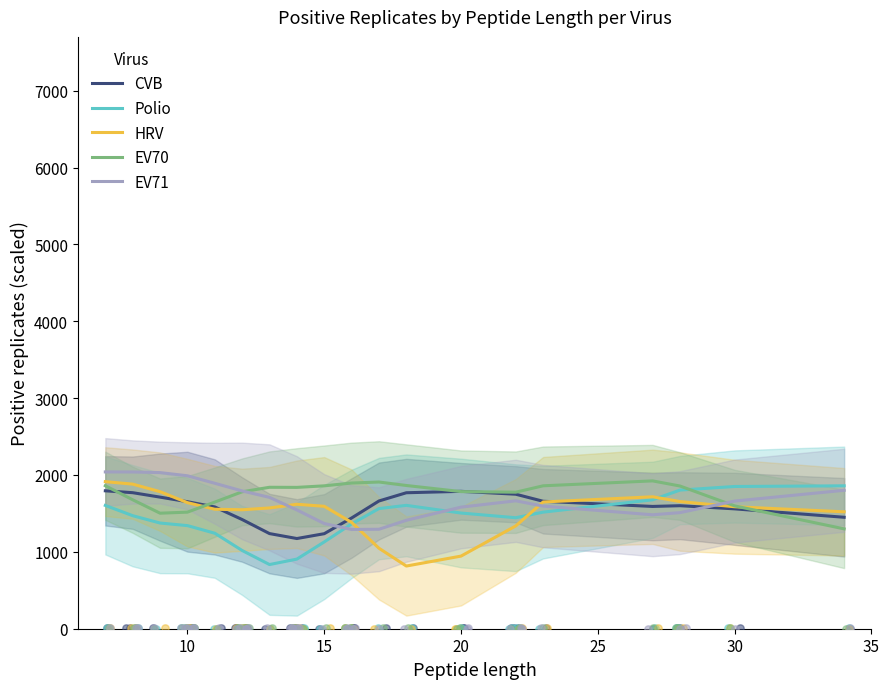

What are all the series names shown in the legend?

CVB, Polio, HRV, EV70, EV71